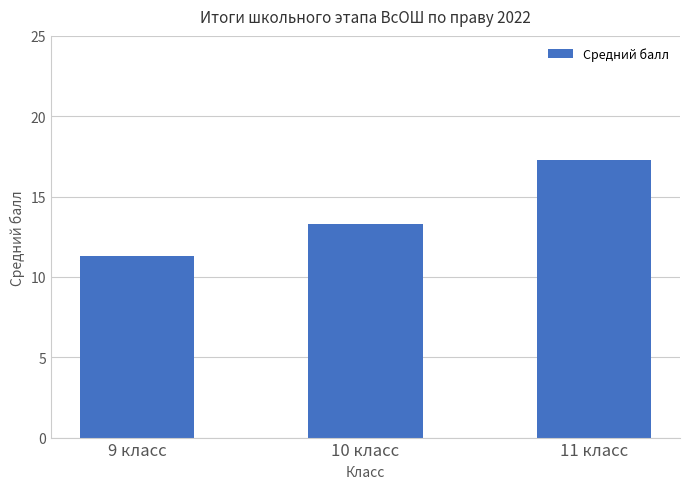

List the labels in order of value, largest first.

11 класс, 10 класс, 9 класс